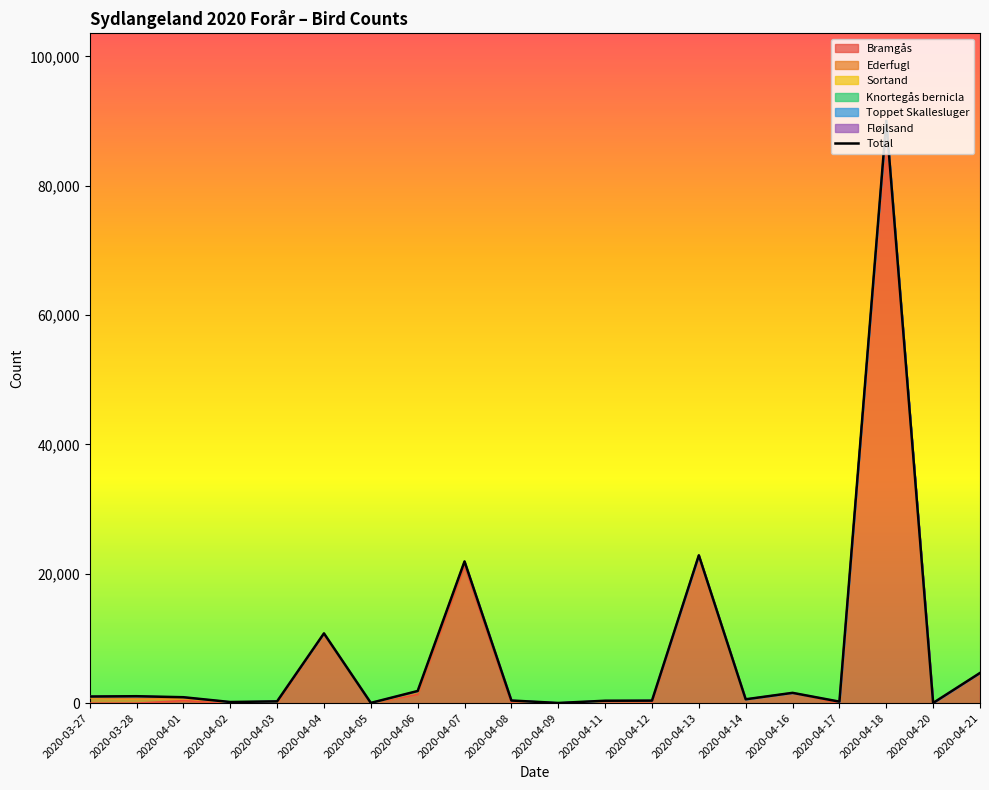

How many lines are shown in the chart?

1